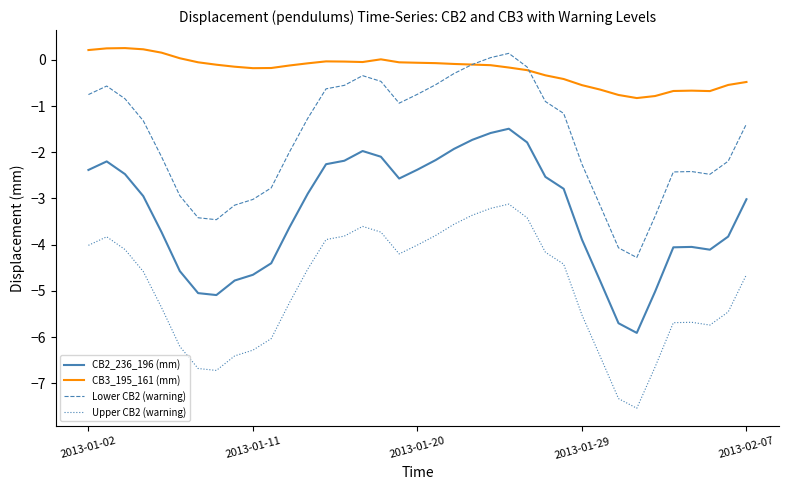

What is the minimum value shown in the chart?

-7.5